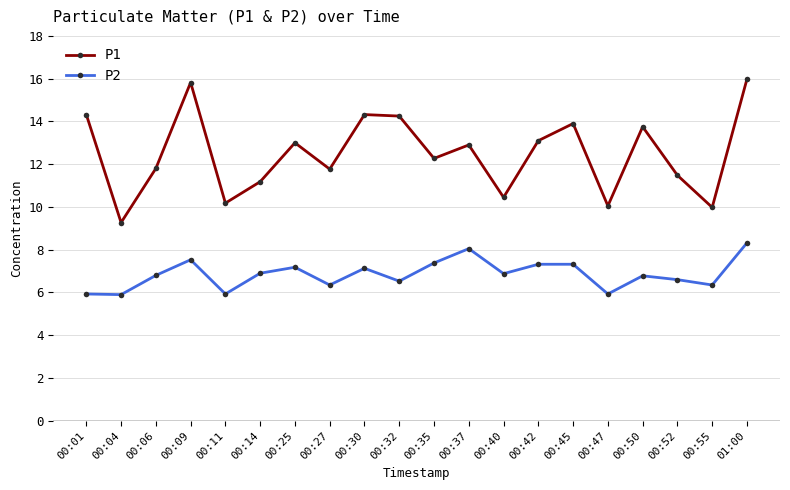

Where does the P1 series first go above 12?

00:01